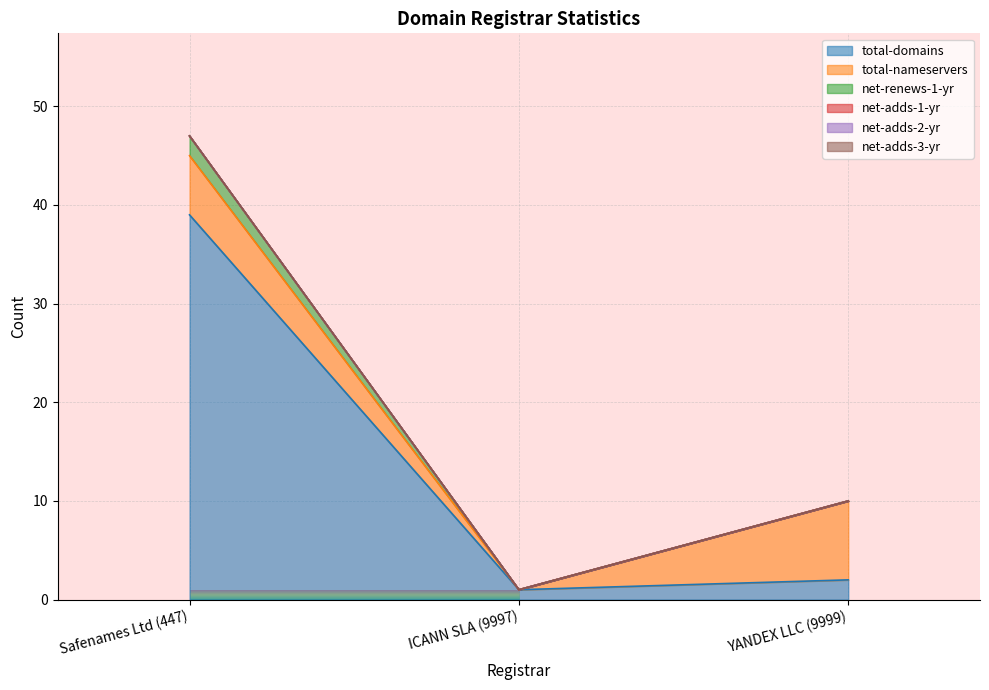

Which label corresponds to the largest value in the chart?

Safenames Ltd (447)